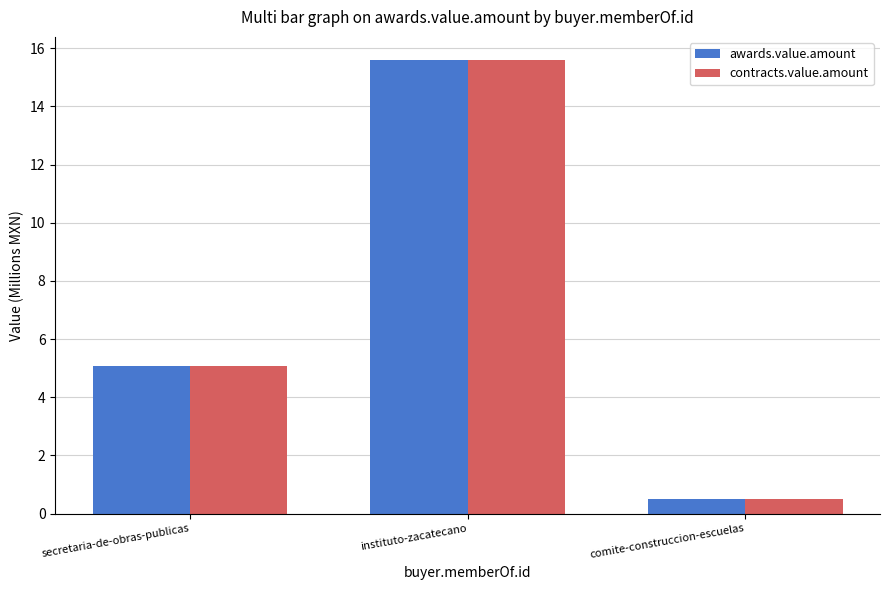

Reading right to left, transcribe all the data shown in this chart.

awards.value.amount: 0.5	15.6	5.1
contracts.value.amount: 0.5	15.6	5.1